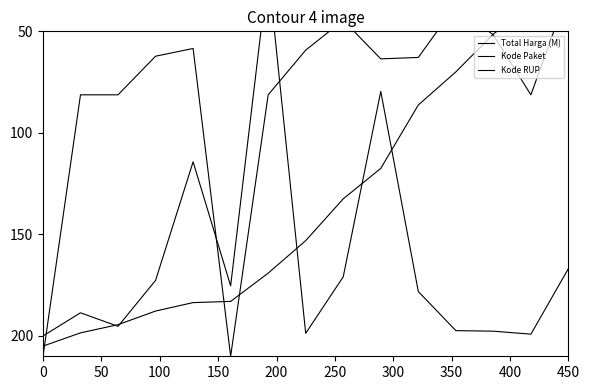

True or false: Total Harga (M) and Kode Paket cross at least once.

True